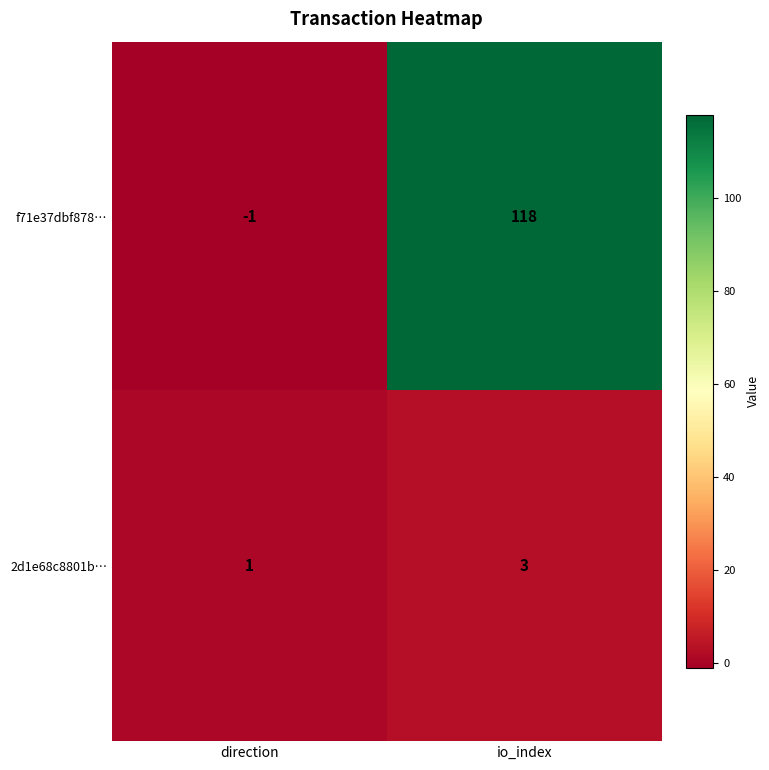

What is the greatest value displayed?

118